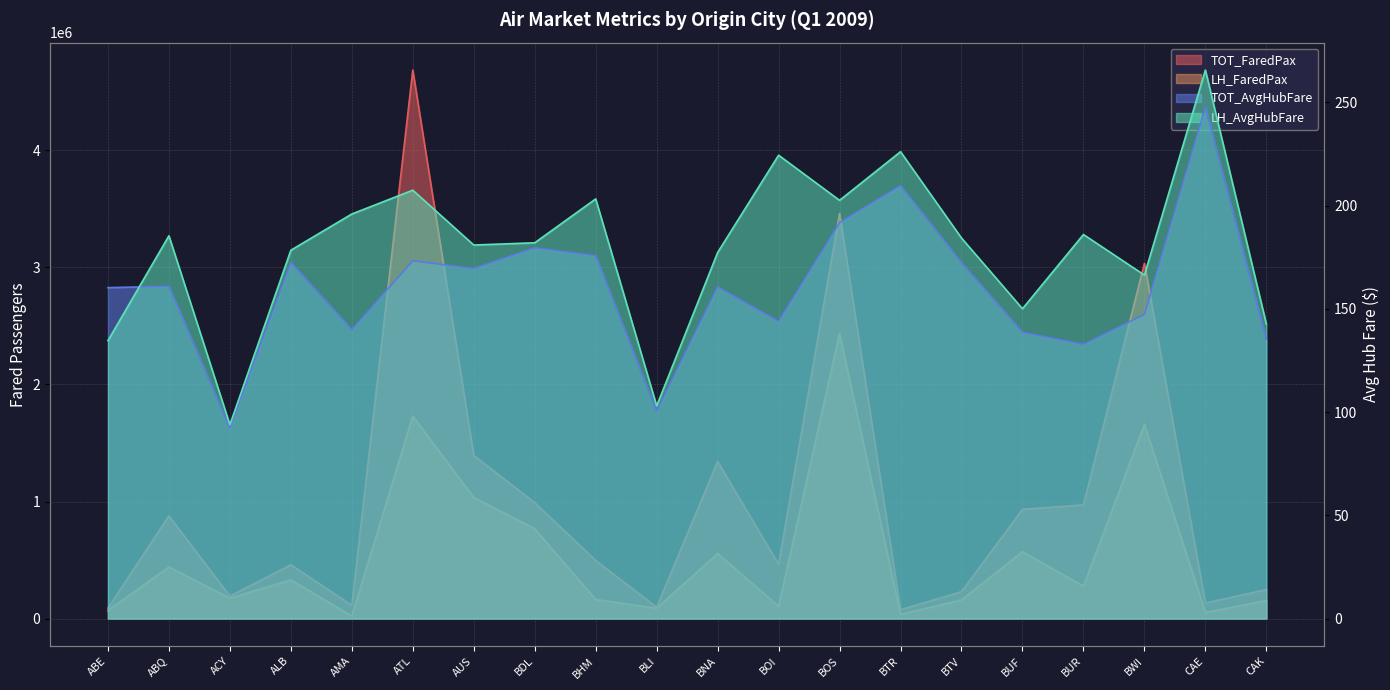

Reading left to right, extract all data points from this chart.

TOT_FaredPax: 89300.0	876940.0	191470.0	459420.0	112690.0	4686850.0	1393170.0	990300.0	495900.0	96210.0	1341290.0	463850.0	3461560.0	75420.0	229500.0	932980.0	970850.0	3034980.0	132020.0	247560.0
LH_FaredPax: 68380.0	440220.0	173330.0	329970.0	20850.0	1730610.0	1034710.0	767200.0	162620.0	87990.0	555260.0	105090.0	2435850.0	36680.0	158680.0	571390.0	276350.0	1658650.0	51720.0	153300.0
TOT_AvgHubFare: 160.2	160.9	92.3	172.5	139.9	173.2	169.5	179.5	175.7	100.3	160.6	143.9	191.7	209.7	172.3	138.6	132.8	147.2	247.5	135.2
LH_AvgHubFare: 134.6	185.3	93.8	178.3	195.9	207.4	180.9	181.9	203.2	103.0	177.2	224.3	202.5	226.1	184.2	150.0	185.9	166.3	265.6	142.6